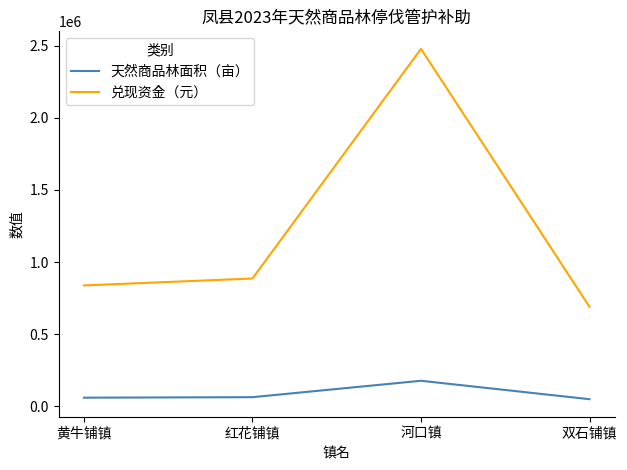

What is the greatest value displayed?

2477454